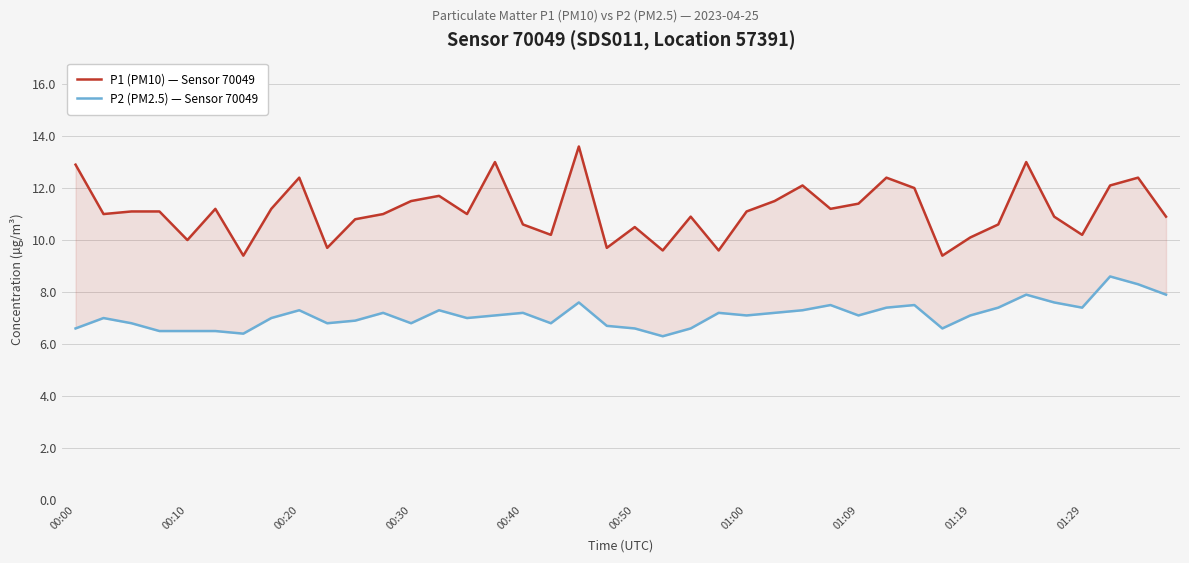

The value of P2 (PM2.5) — Sensor 70049 at 26 is 7.3. True or false?

True